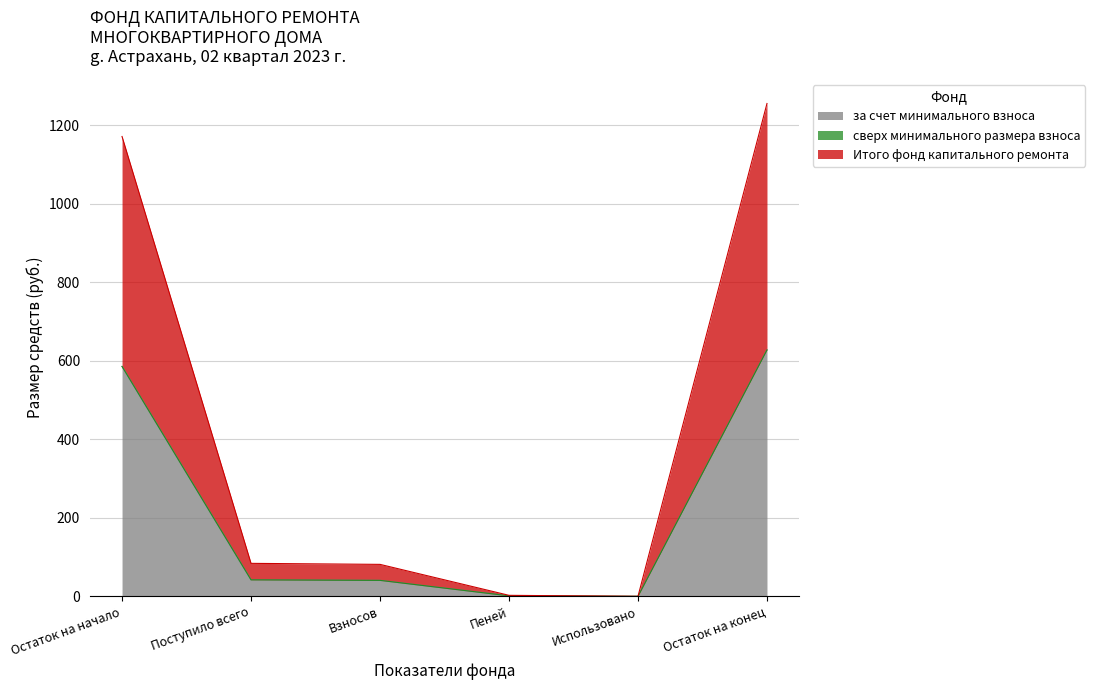

Does the chart have visible grid lines?

Yes